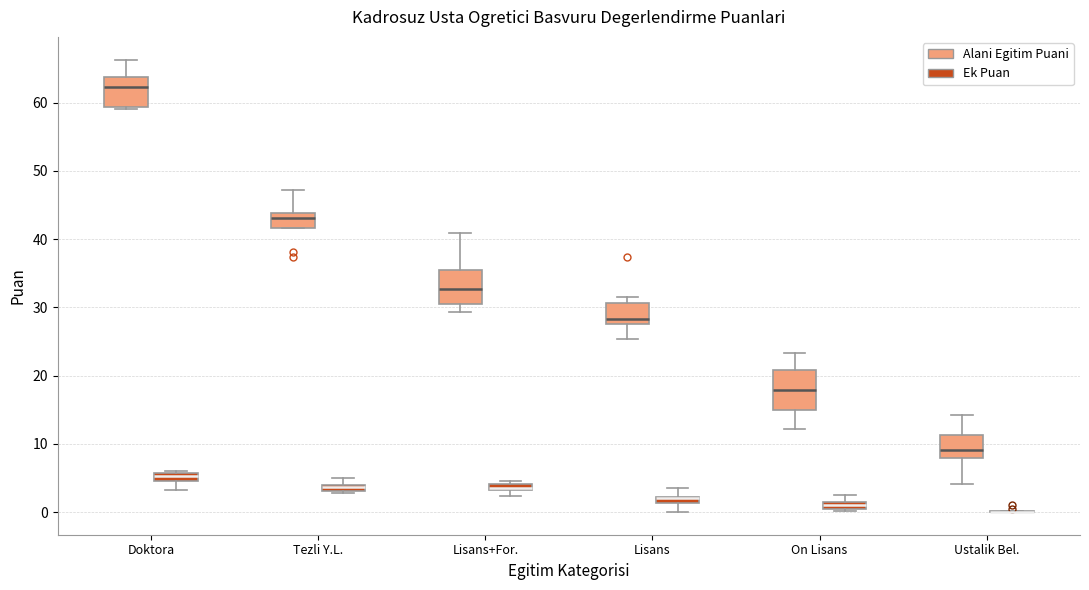

Where is the lower edge of the box for On Lisans (Ek Puan) on the y-axis? The values are not printed on the chart, so give them approximately, as read against the axis.

0